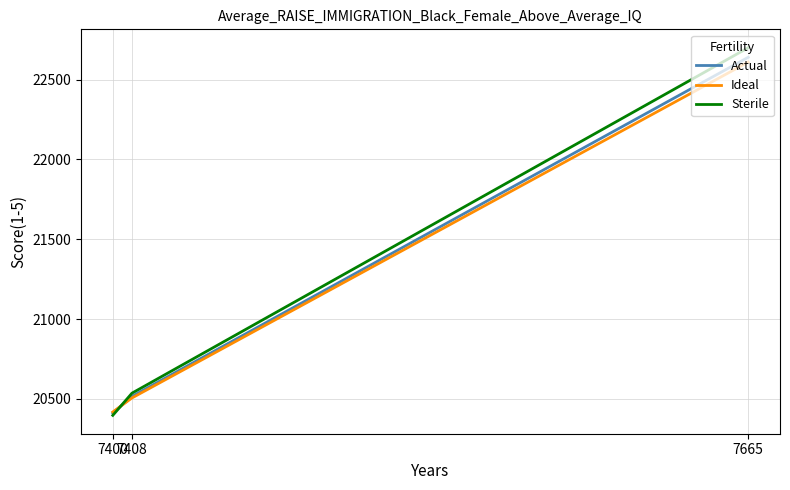

The value of Actual at 7400 is 20411. True or false?

True